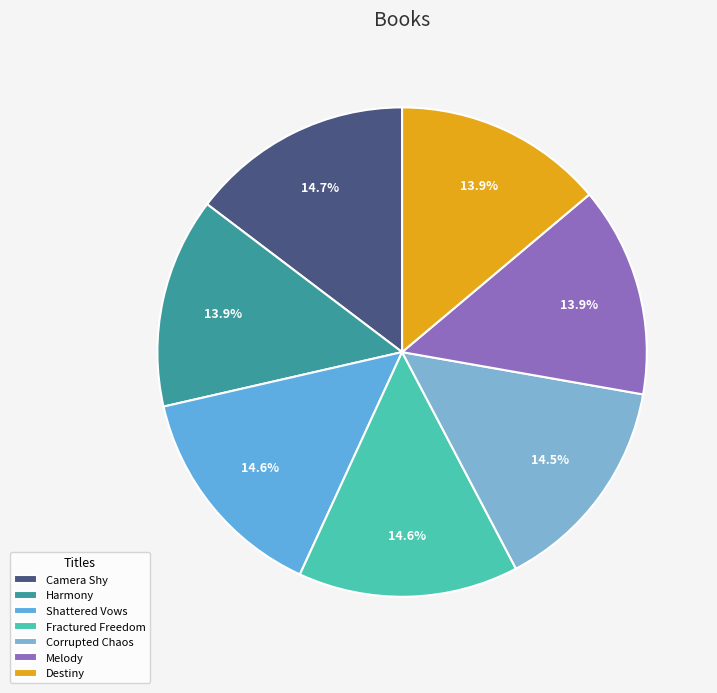

To the nearest percent, what portion does Harmony represent?

14%